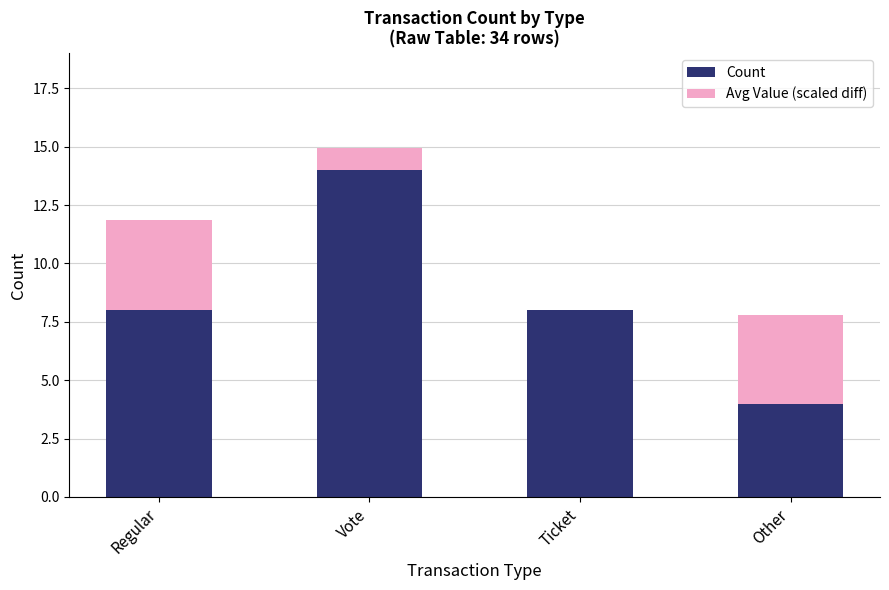

True or false: Count has a value of 8.0 at Regular.

True